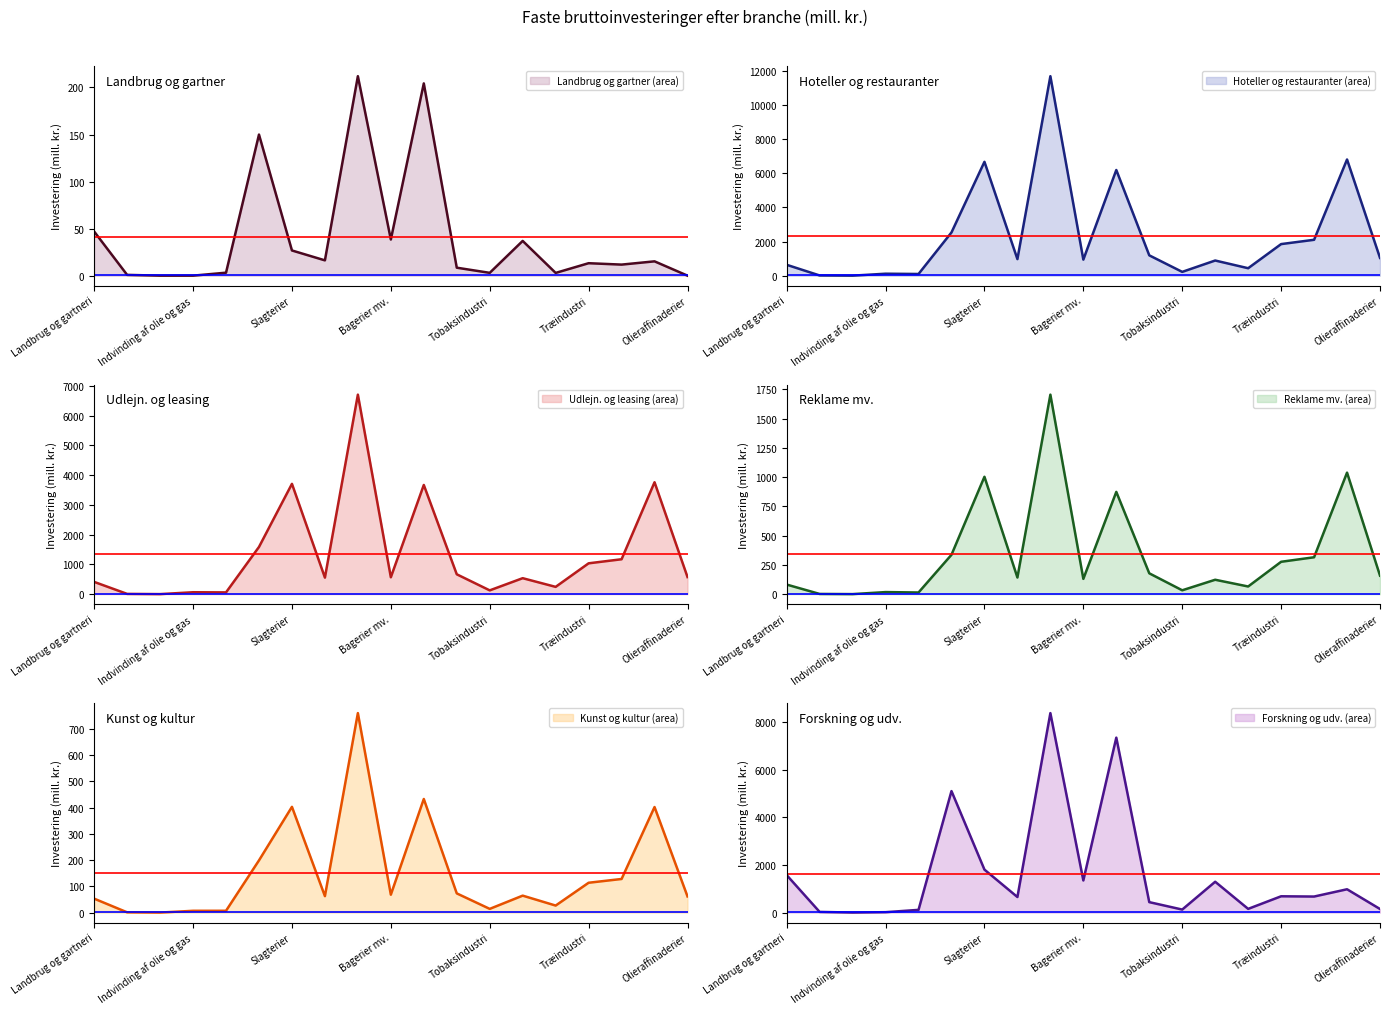

How many intersections are there between Reklame mv. and Forskning og udv.?

2